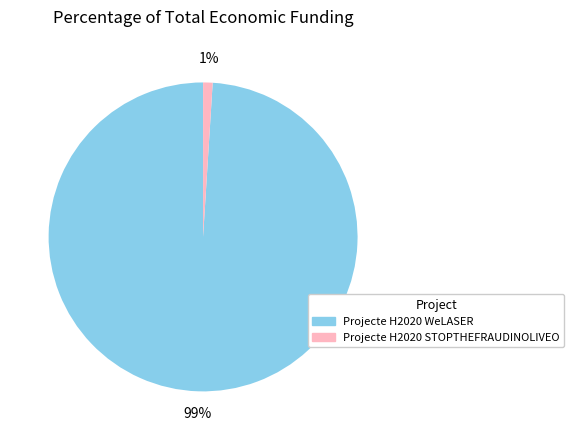

True or false: Projecte H2020 STOPTHEFRAUDINOLIVEO accounts for 11% of the total.

False